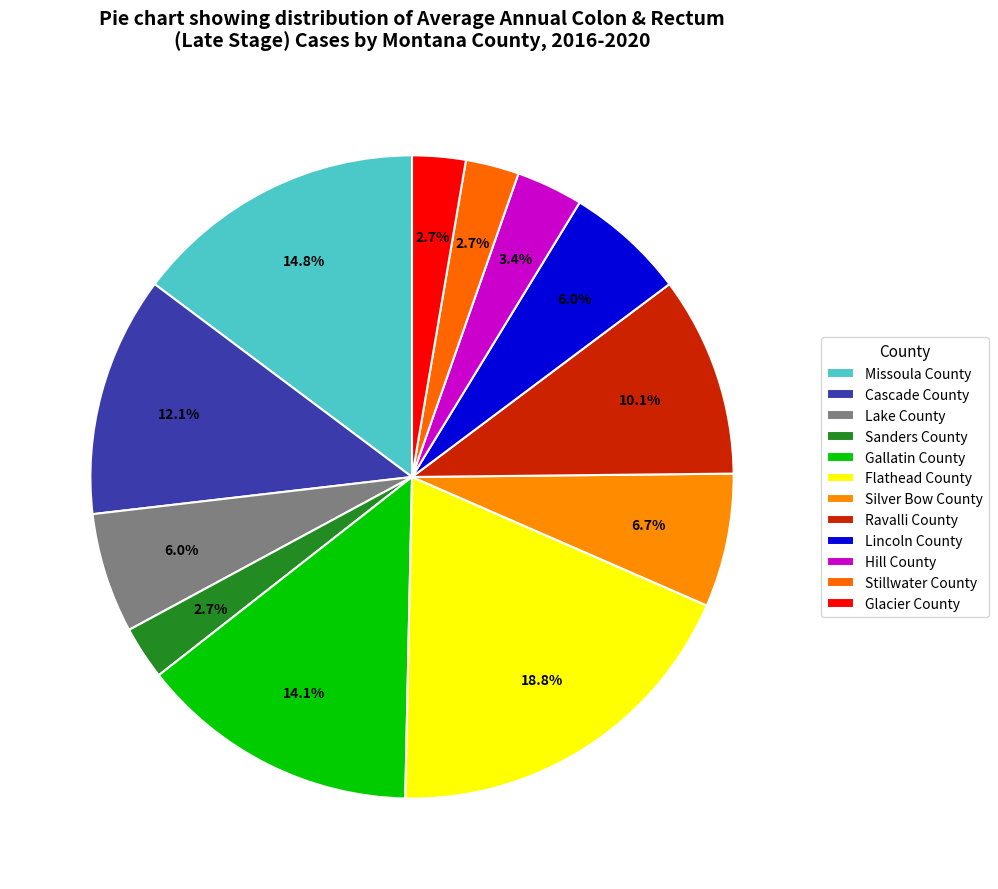

What portion of the pie excludes Sanders County?

97.3%